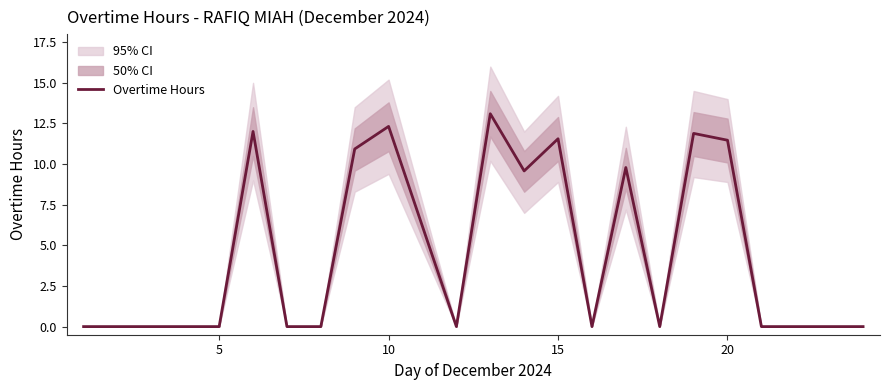

What is the highest value of the Overtime Hours series?

13.1